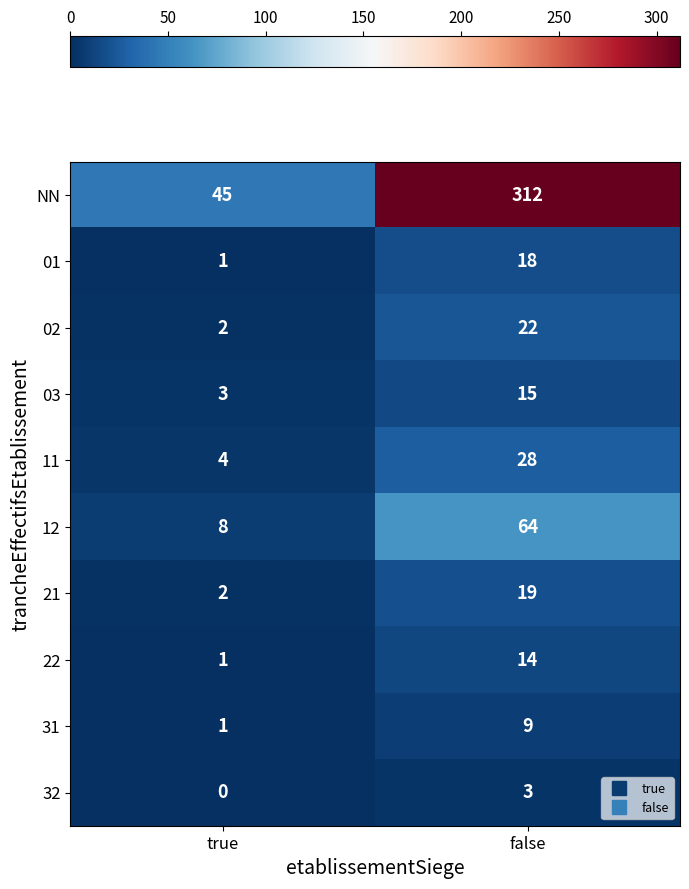

Which category has the lowest value across all series?

true